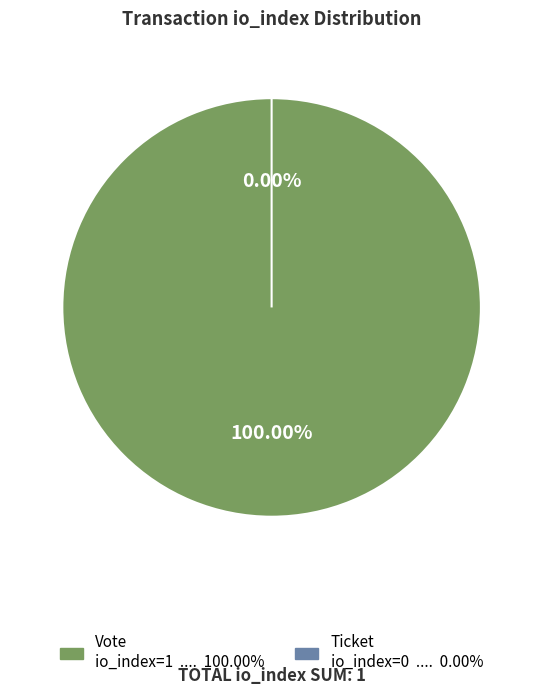

Rank the categories by value from highest to lowest.

Vote, Ticket